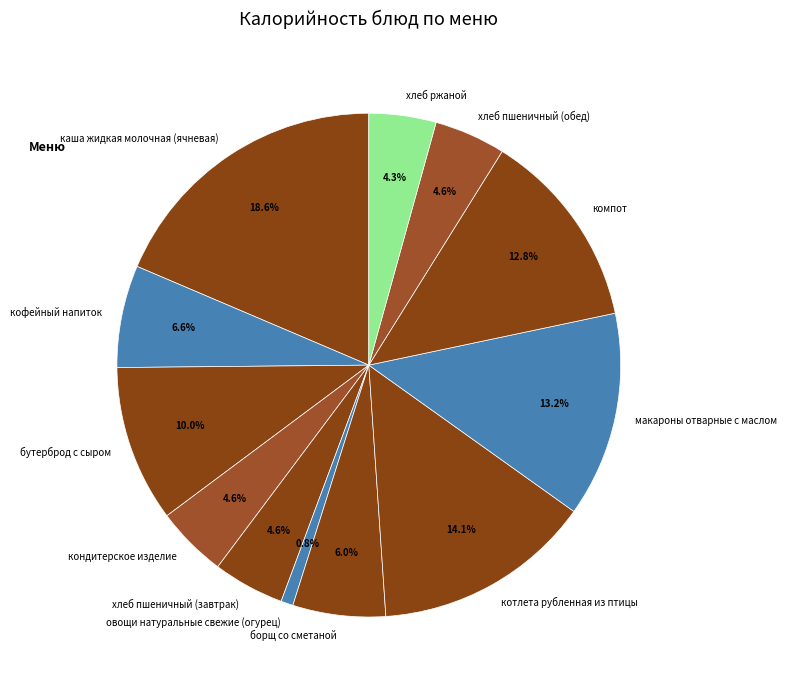

Does котлета рубленная из птицы represent more than half of the total?

No